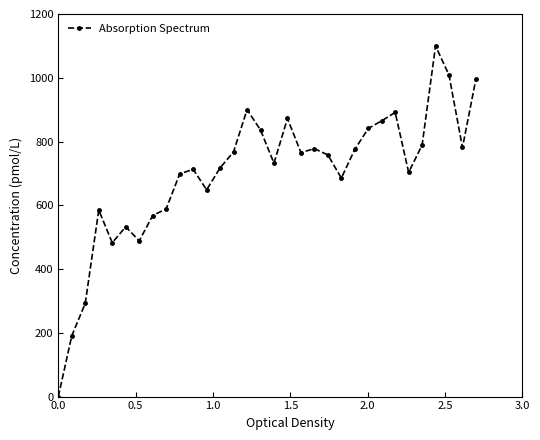

How many data points are less than 757?

16